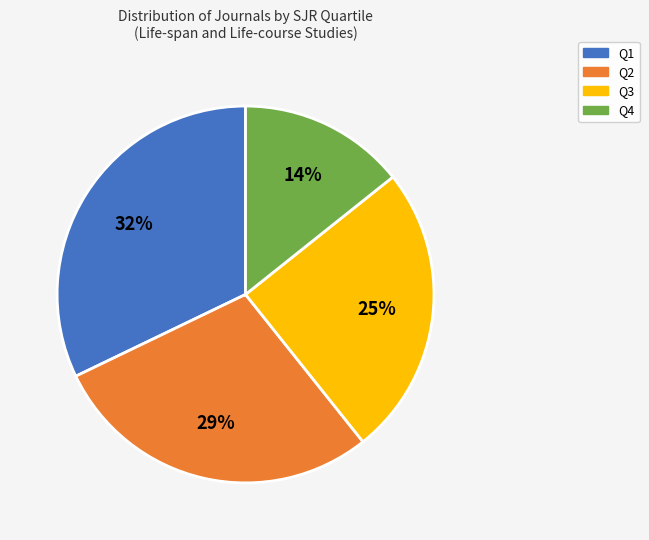

What is the ratio of the value at Q1 to the value at Q3?

1.3